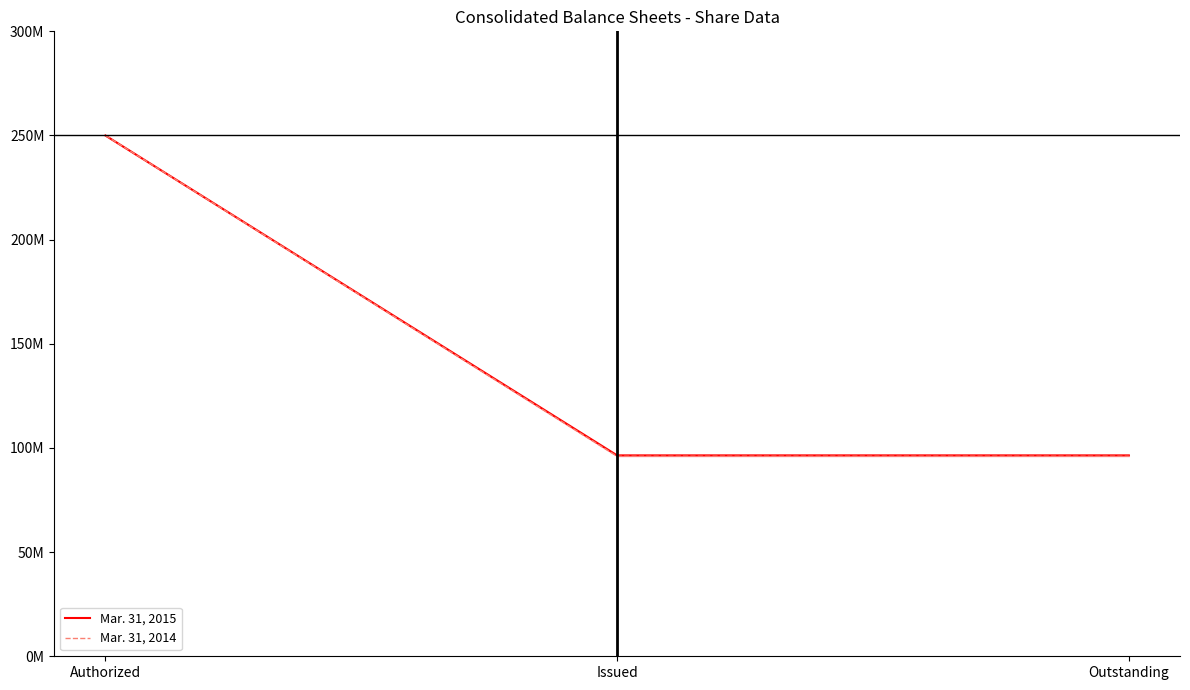

The value of Mar. 31, 2015 at Authorized is 390316597. True or false?

False